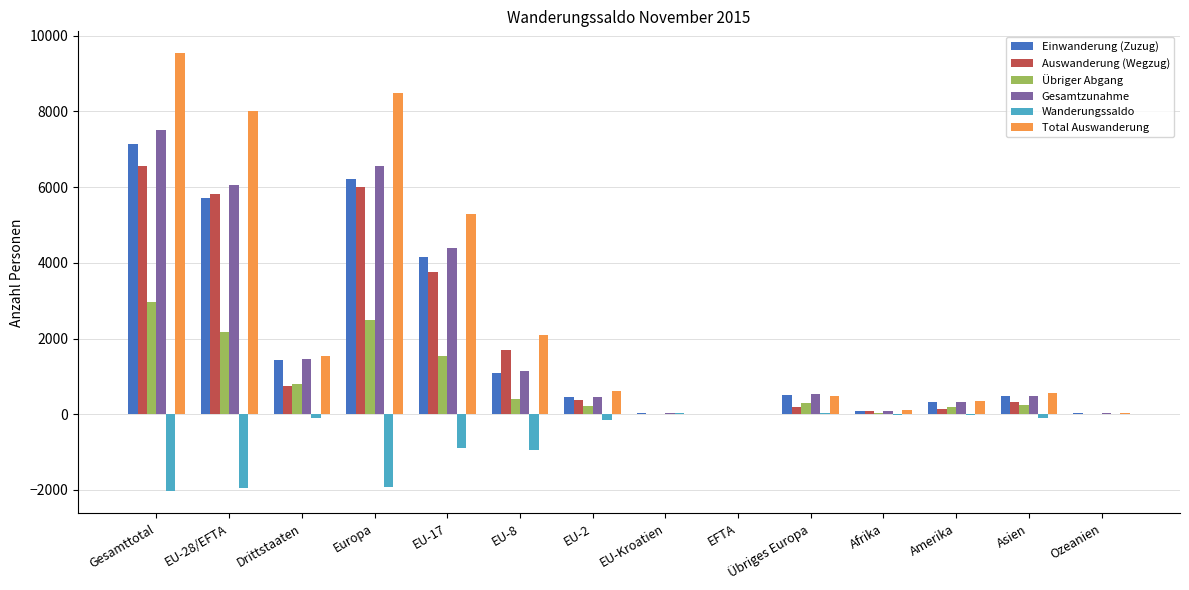

Which series has the largest total across all categories?

Total Auswanderung